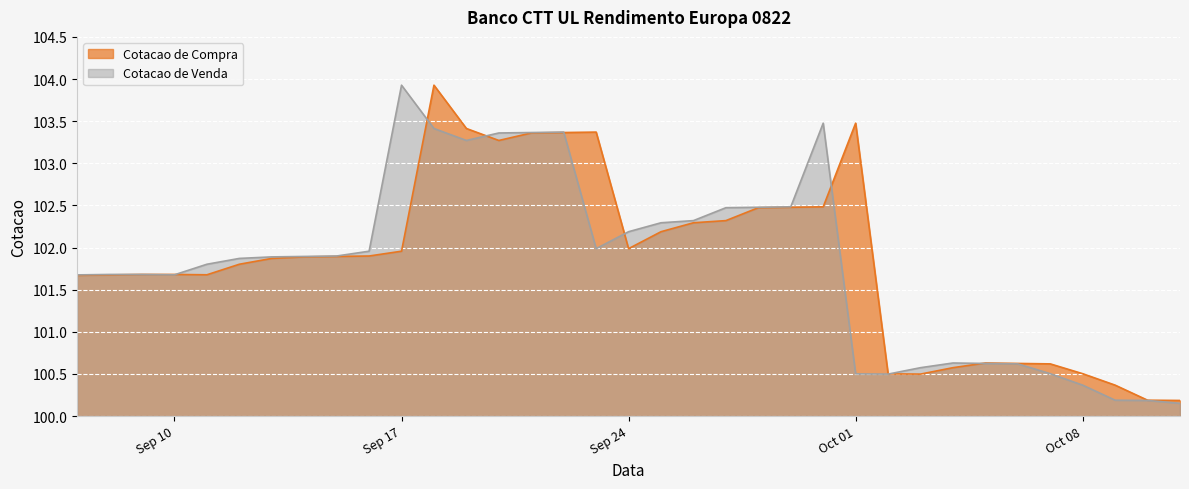

How many times do Cotacao de Compra and Cotacao de Venda cross each other?

9